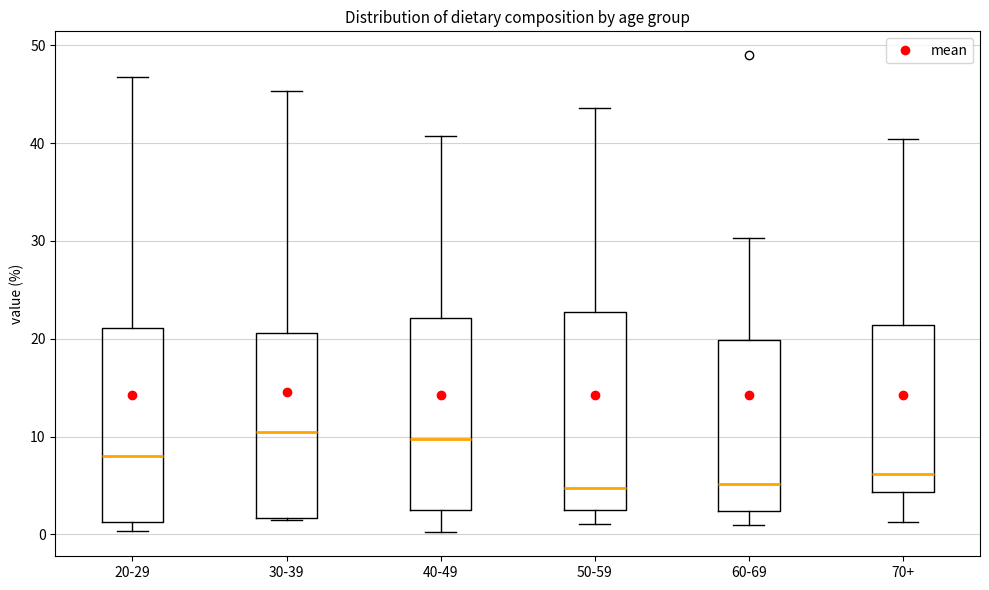

Where does the upper whisker of the box for 70+ end on the y-axis? The values are not printed on the chart, so give them approximately, as read against the axis.

40